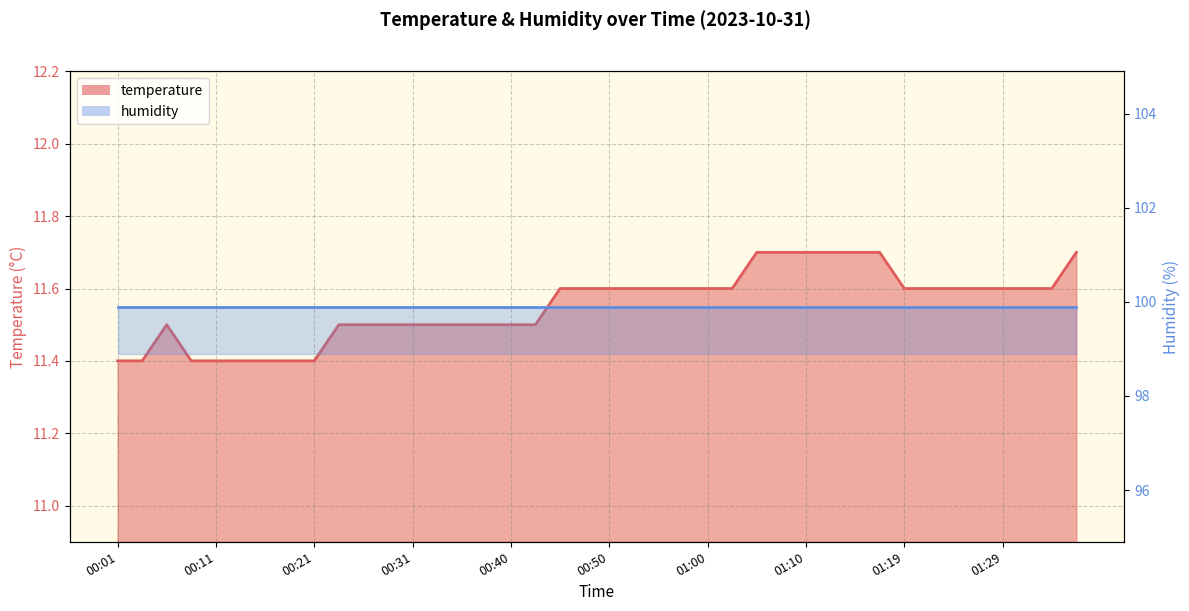

Rank the categories by value from lowest to highest.

00:01, 00:04, 00:09, 00:11, 00:13, 00:16, 00:18, 00:21, 00:06, 00:23, 00:26, 00:28, 00:31, 00:33, 00:36, 00:38, 00:40, 00:43, 00:45, 00:48, 00:50, 00:53, 00:55, 00:57, 01:00, 01:02, 01:19, 01:22, 01:24, 01:27, 01:29, 01:31, 01:34, 01:05, 01:07, 01:10, 01:12, 01:14, 01:17, 01:36